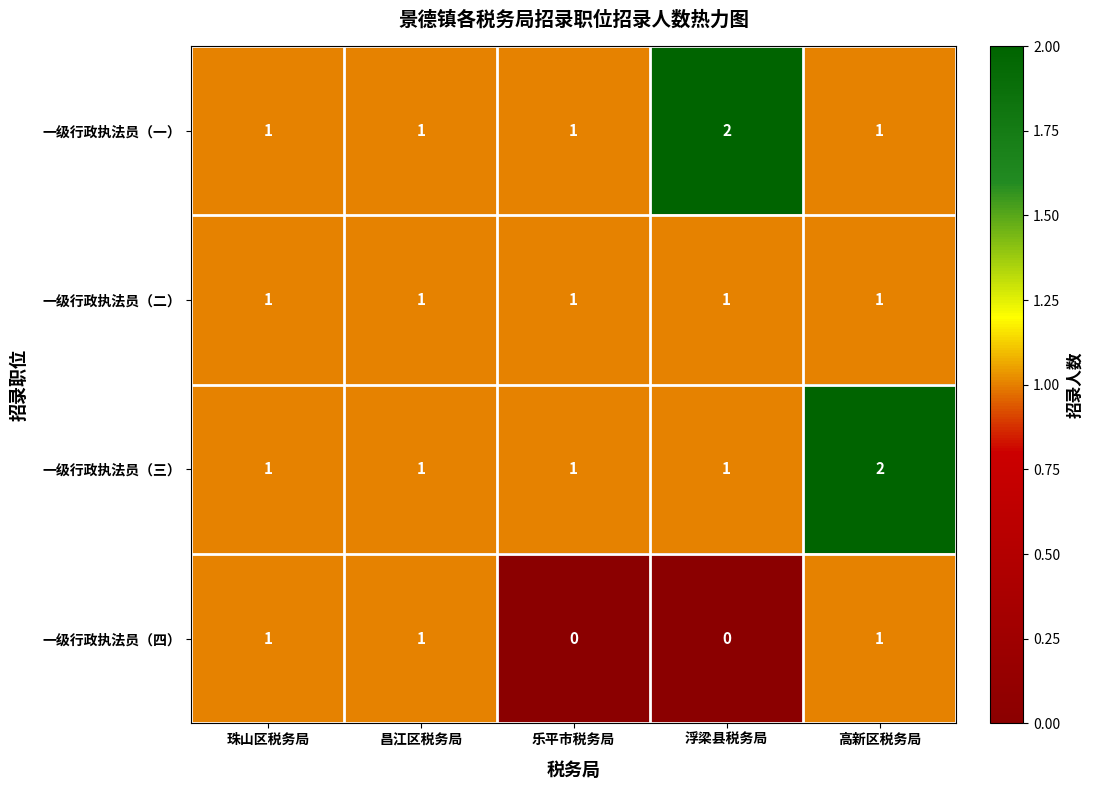

Which category has the highest value in the 一级行政执法员（三） series?

高新区税务局